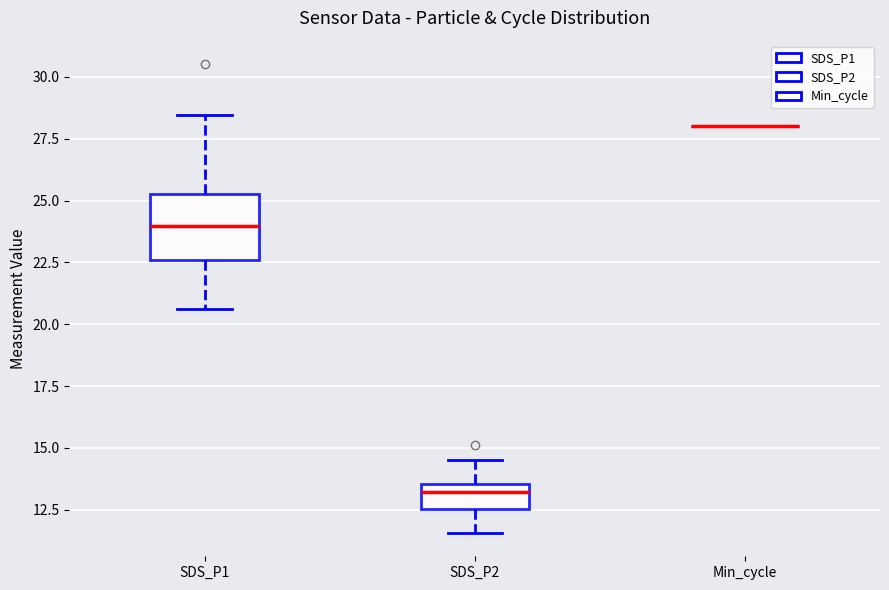

Reading left to right, read every box against the y-axis: the position of its median line, the range the box covers, and the ends of its whiskers. The values are not printed on the chart, so give them approximately, as read against the axis.

SDS_P1: median 24.0, box 22.5 to 25.5, whiskers 20.5 to 28.5
SDS_P2: median 13.0, box 12.5 to 13.5, whiskers 11.5 to 14.5
Min_cycle: box collapsed to a line at 28.0, whiskers 28.0 to 28.0